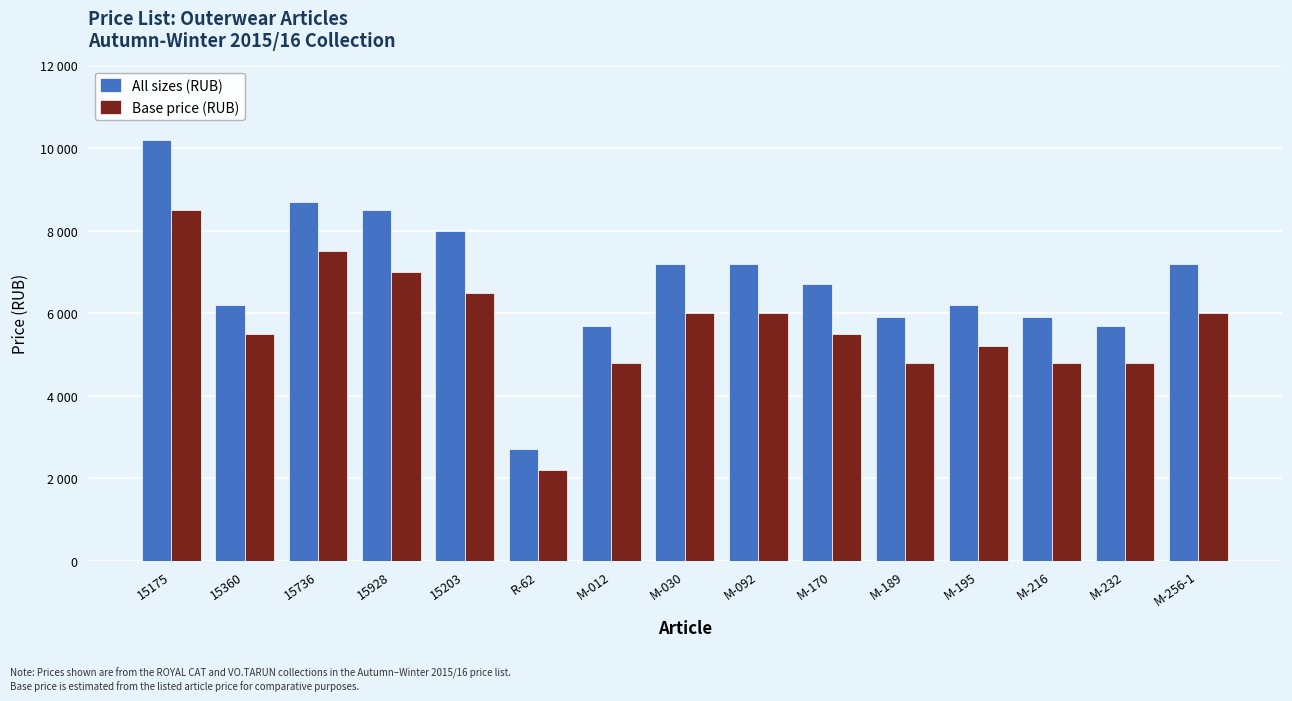

What is the lowest value of the All sizes (RUB) series?

2700